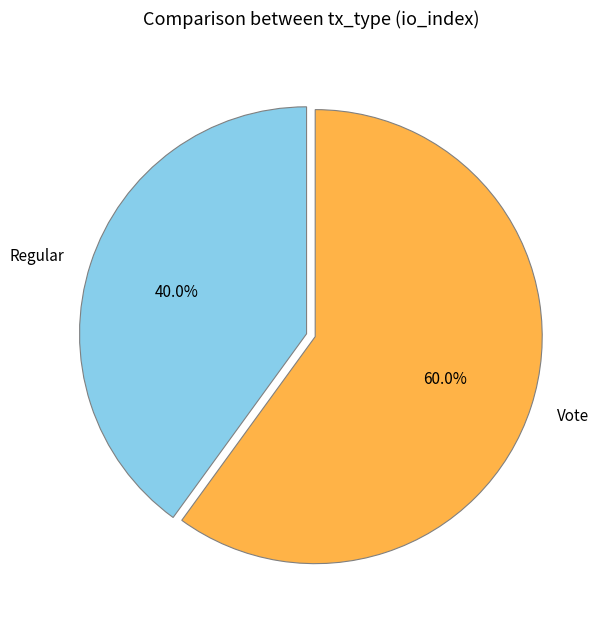

To the nearest percent, what percentage of the pie is Vote?

60%